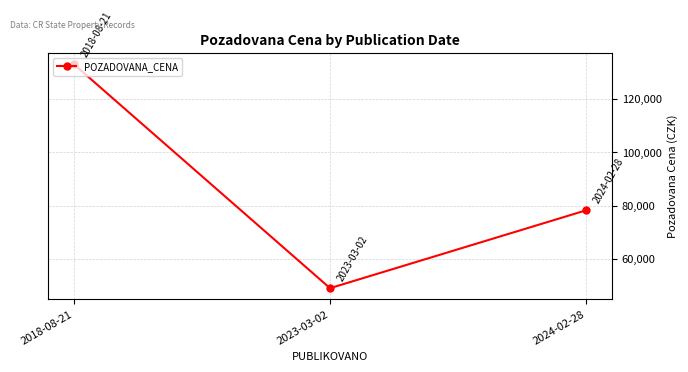

What is the difference between the second highest and minimum values?

29150